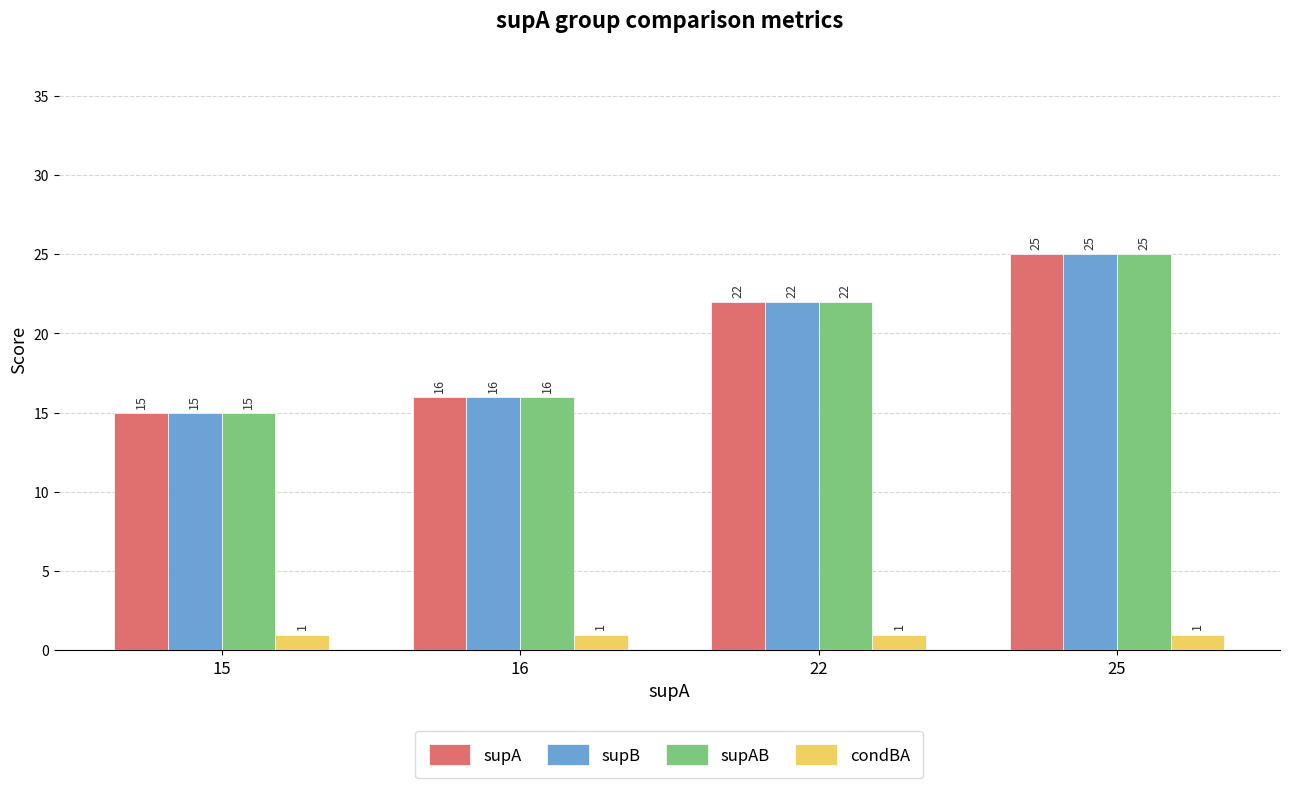

The supB series shows 40 at 25. True or false?

False